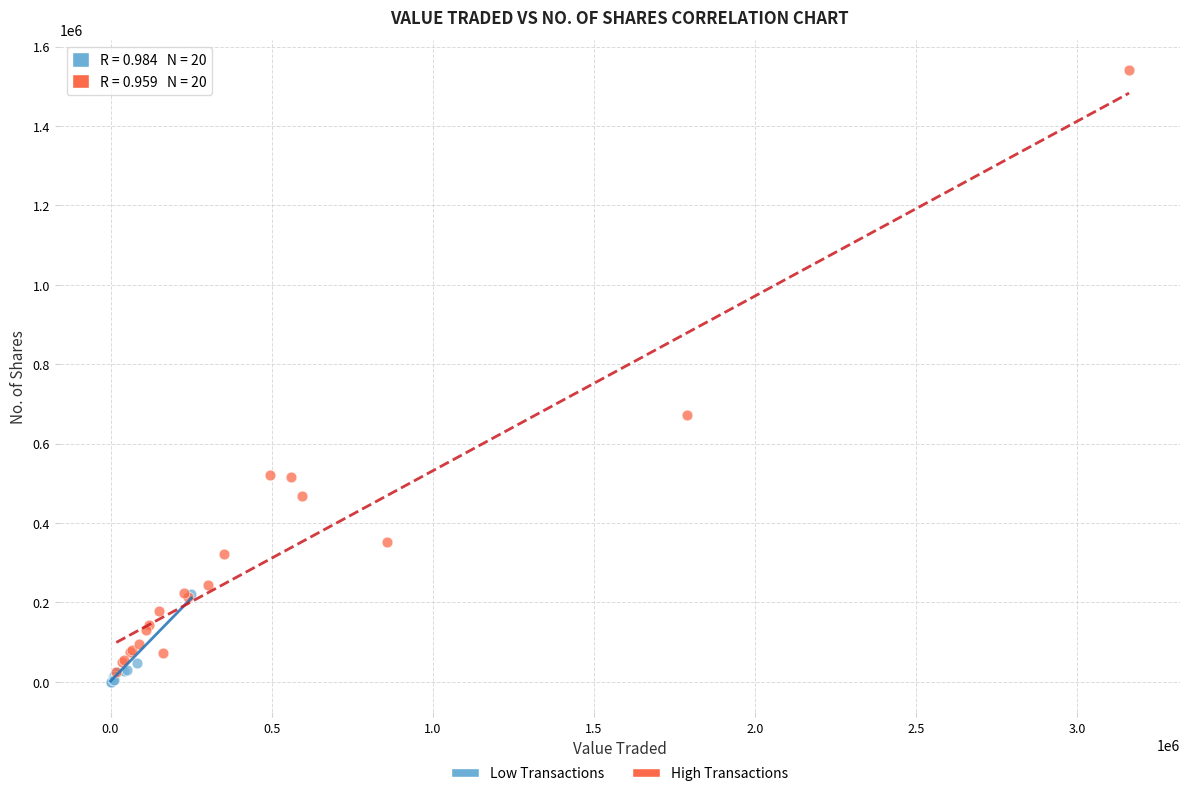

What are all the series names shown in the legend?

Low Transactions, High Transactions